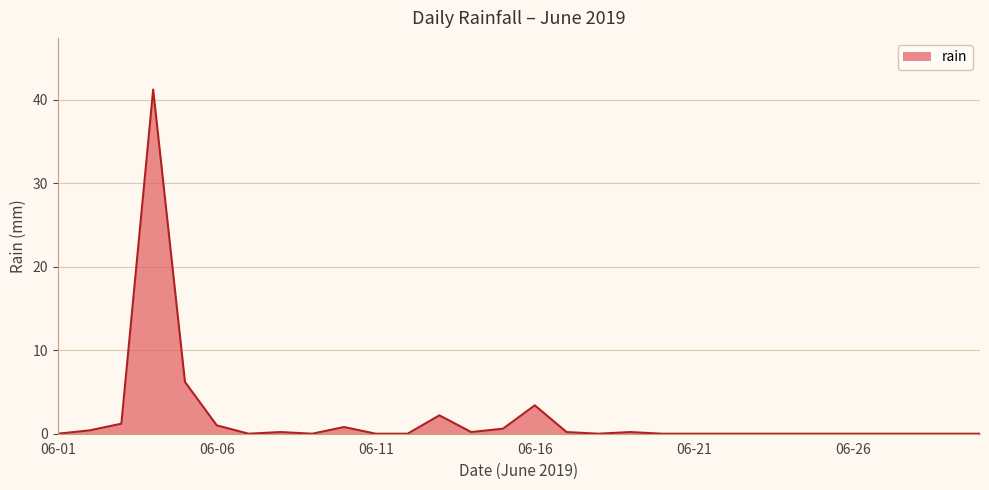

What is the greatest value displayed?

41.2